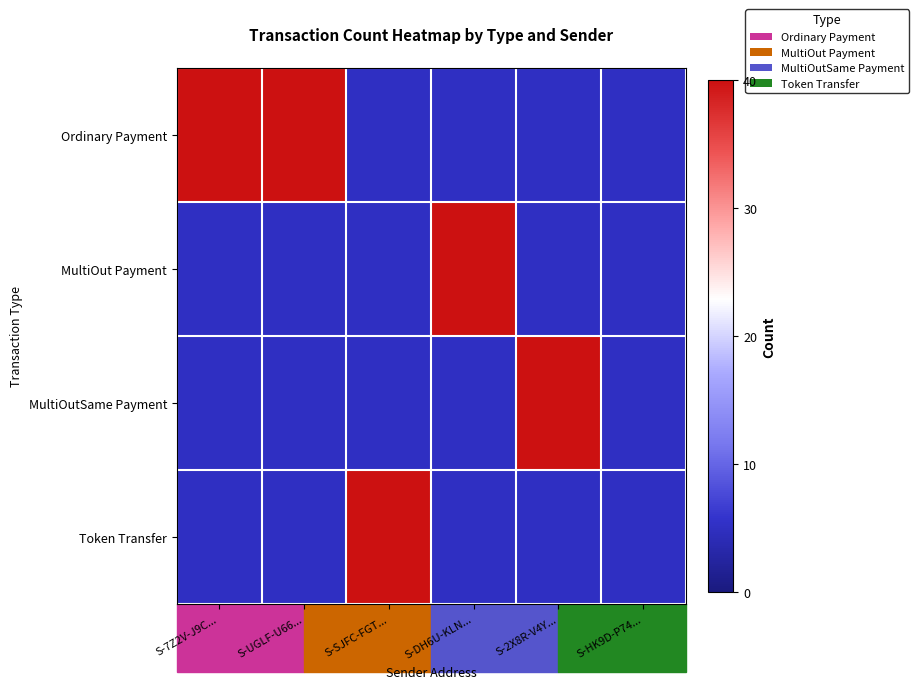

Which category has the highest value across all series?

S-7Z2V-J9C...